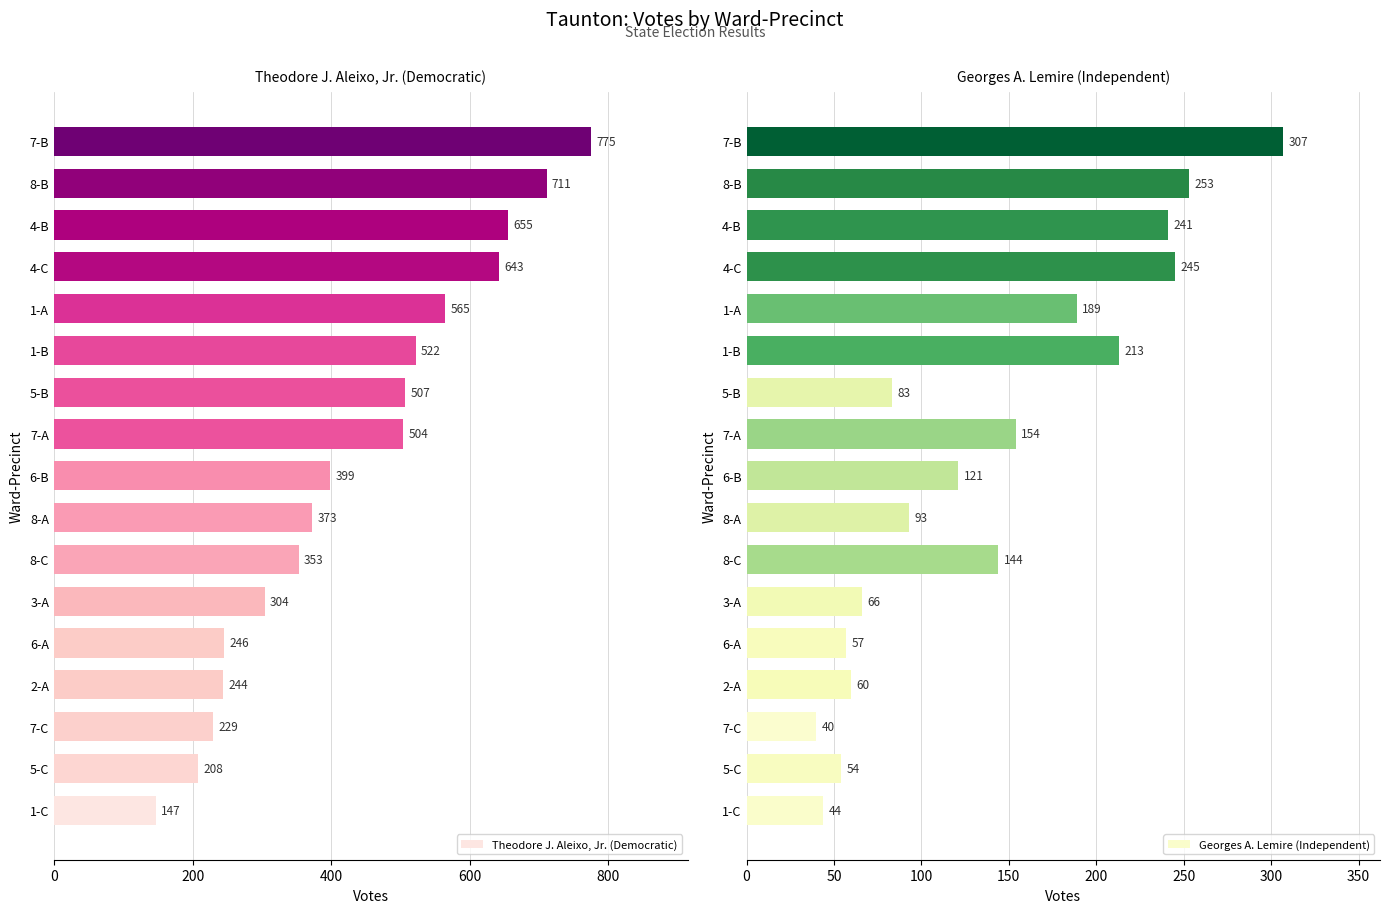

Which category has the highest value in the Theodore J. Aleixo, Jr. (Democratic) series?

7-B